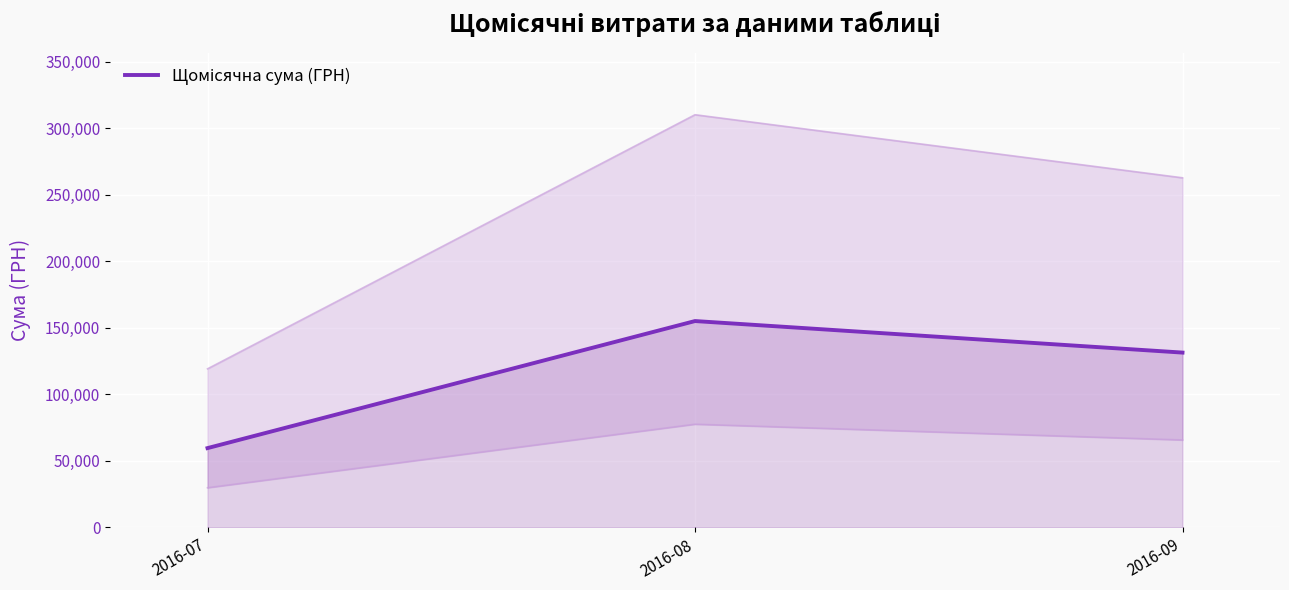

How many categories are shown in the chart?

3